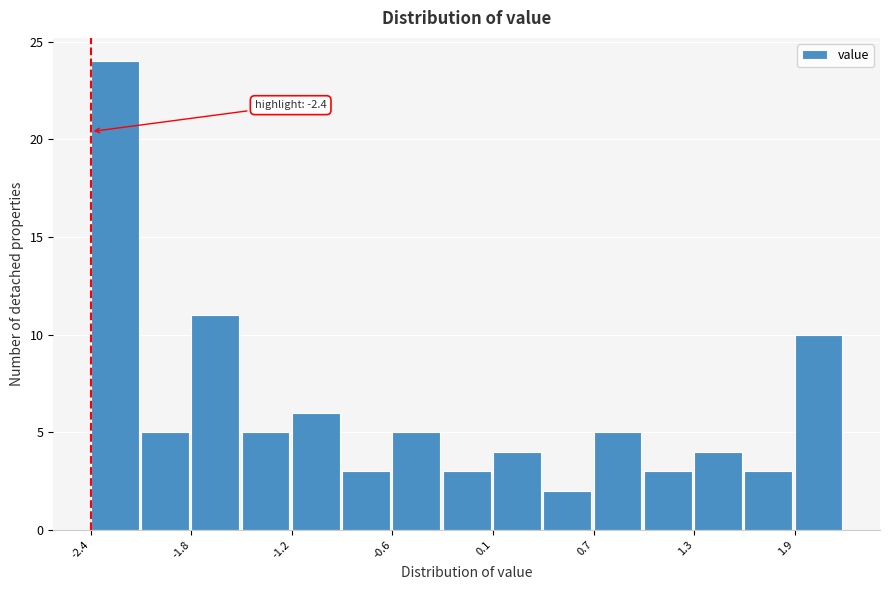

Read against the x-axis, roughly where is the centre of the tallest bar?

-2.3